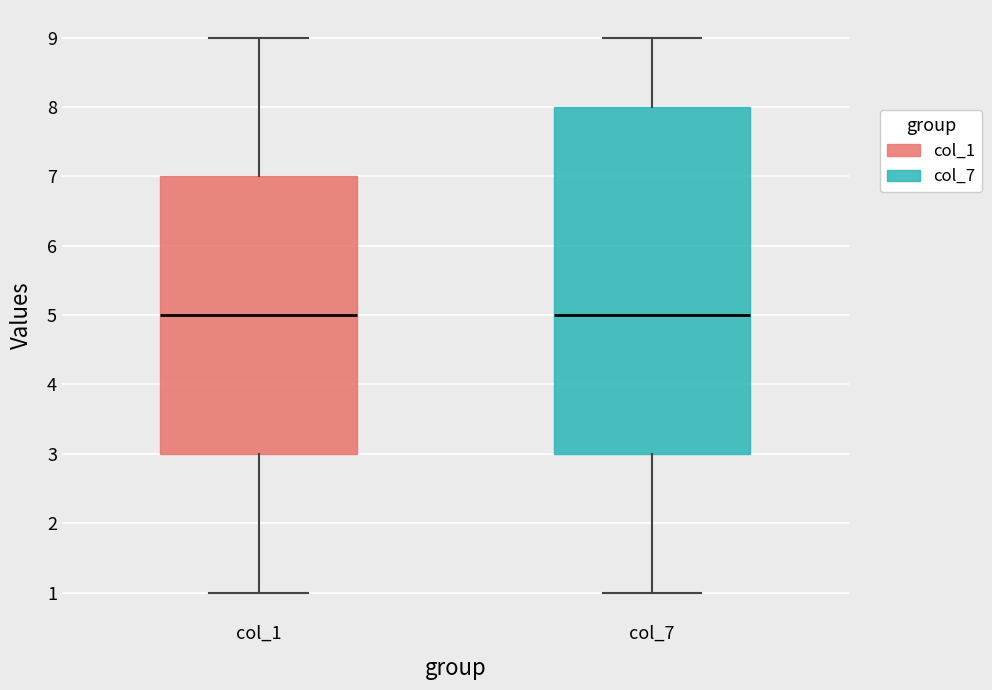

Reading left to right, read every box against the y-axis: the position of its median line, the range the box covers, and the ends of its whiskers. The values are not printed on the chart, so give them approximately, as read against the axis.

col_1: median 5, box 3 to 7, whiskers 1 to 9
col_7: median 5, box 3 to 8, whiskers 1 to 9